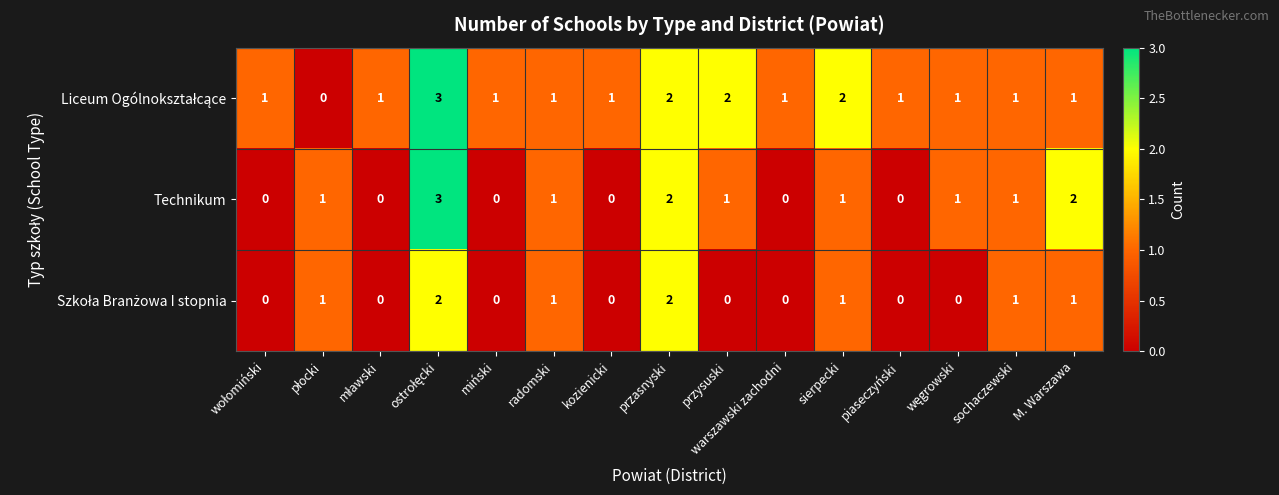

How many series are shown in this chart?

3